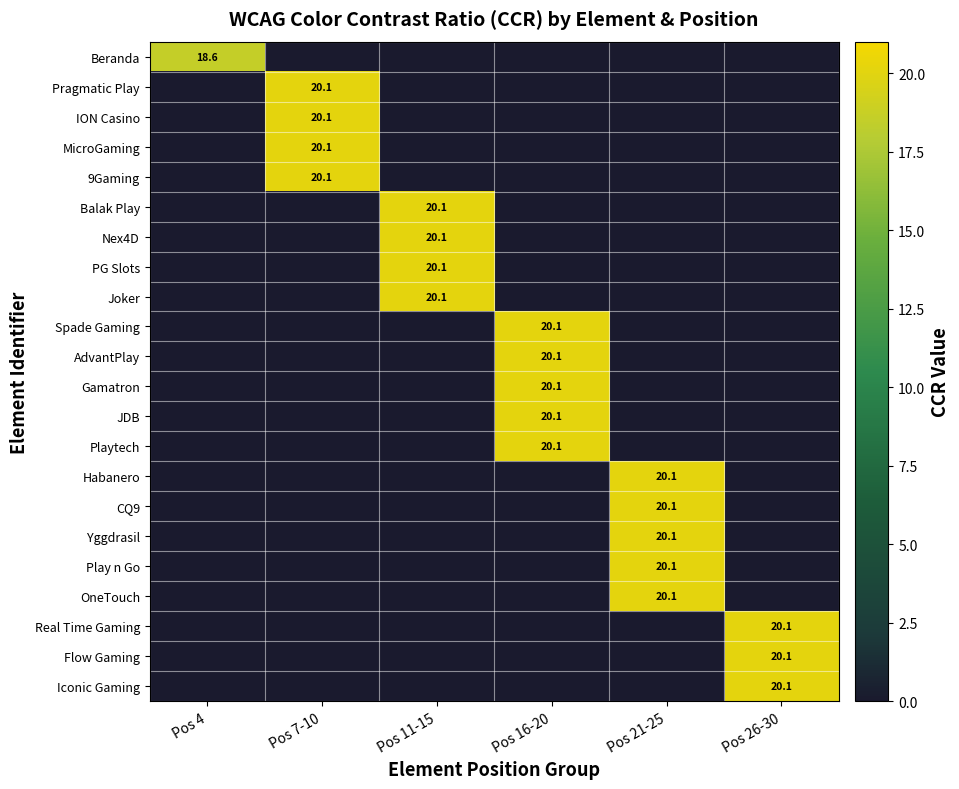

The AdvantPlay series shows 35.9 at Pos 16-20. True or false?

False